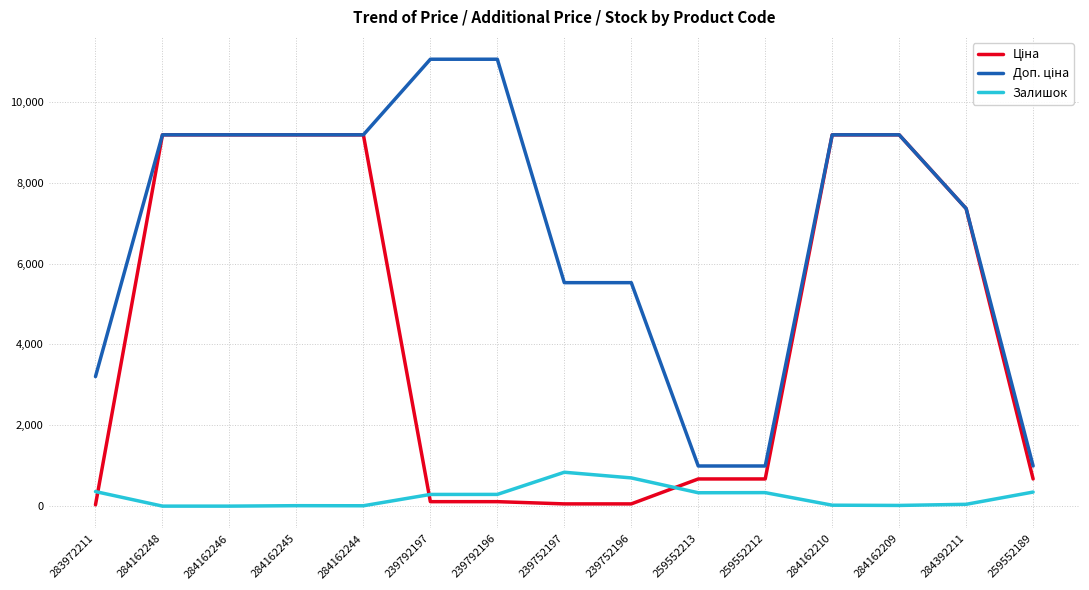

True or false: Залишок has a value of 11.0 at 284162245.

True